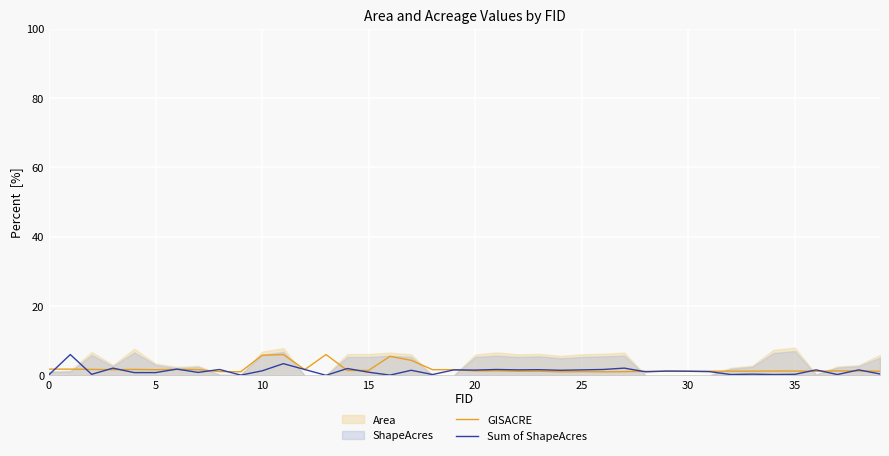

True or false: GISACRE has more than 1 interior local peaks.

True